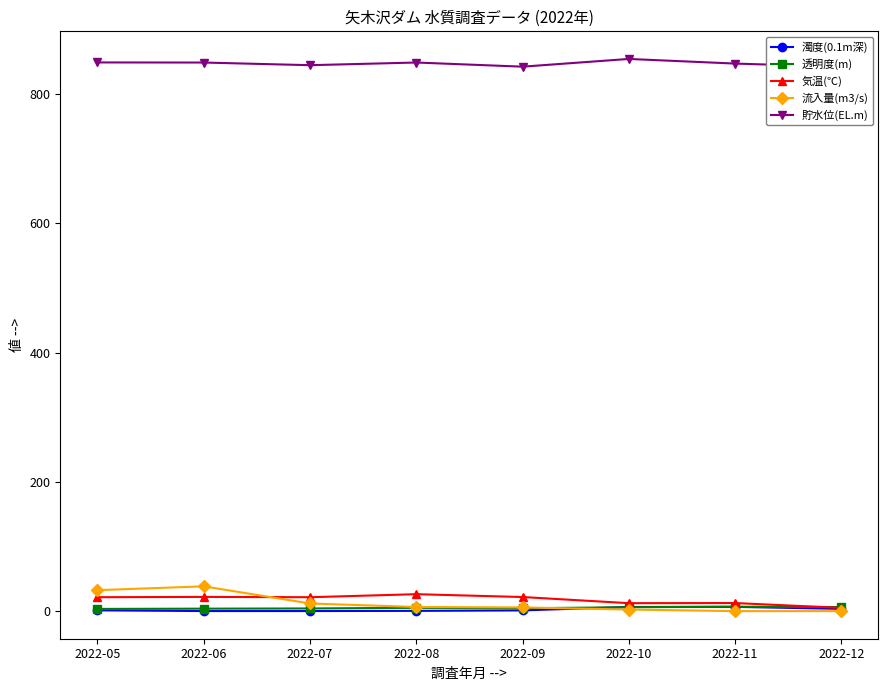

What is the difference between the 気温(℃) values at 2022-12 and 2022-06?

17.0